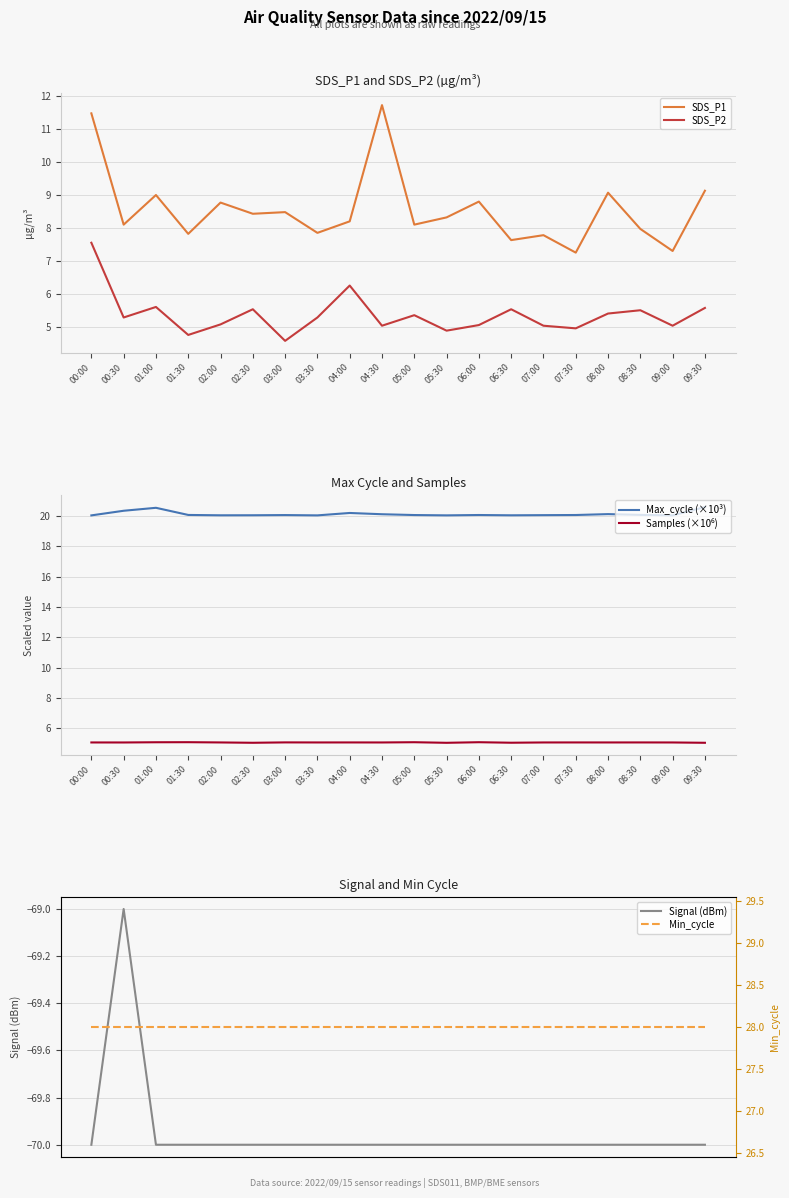

Rank the series at 08:30 from highest to lowest value.

Min_cycle, Max_cycle (×10³), SDS_P1, SDS_P2, Samples (×10⁶), Signal (dBm)